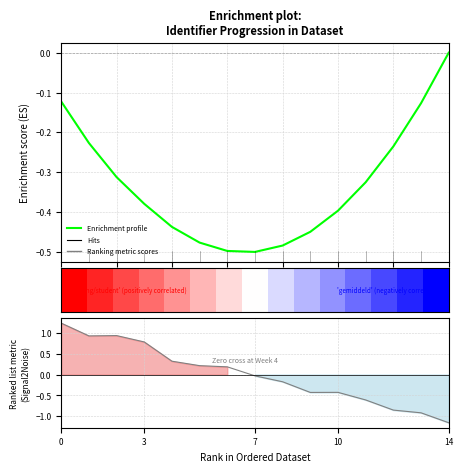

How many data points does each series have?

15